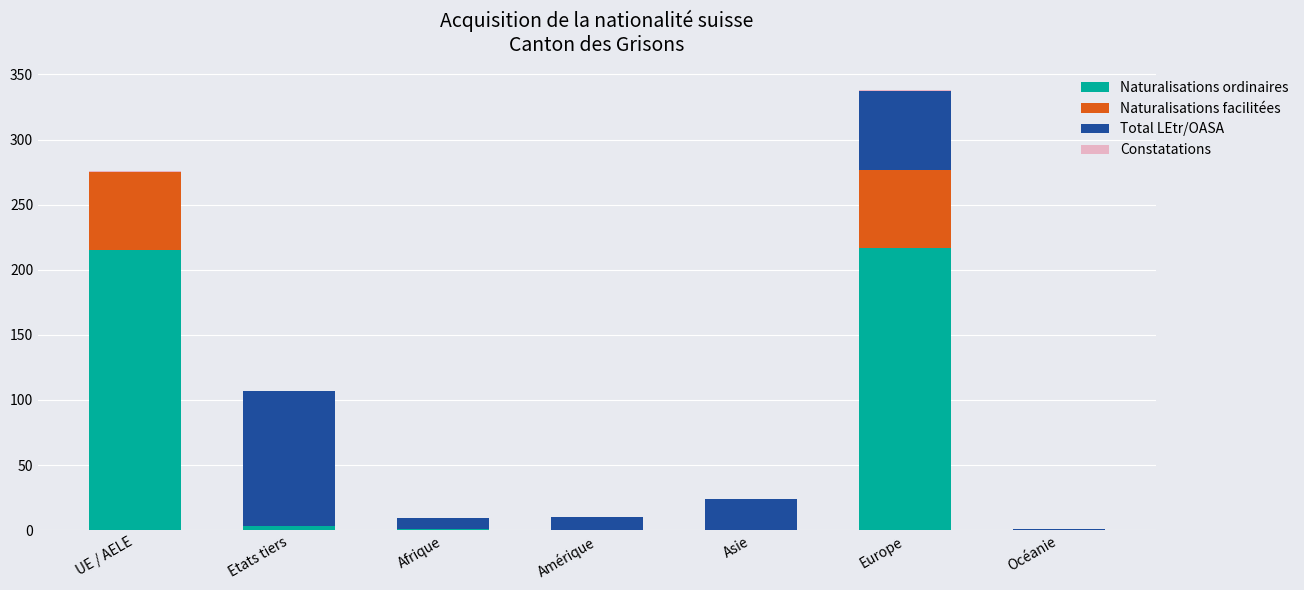

True or false: Naturalisations ordinaires has a value of -77 at Amérique.

False